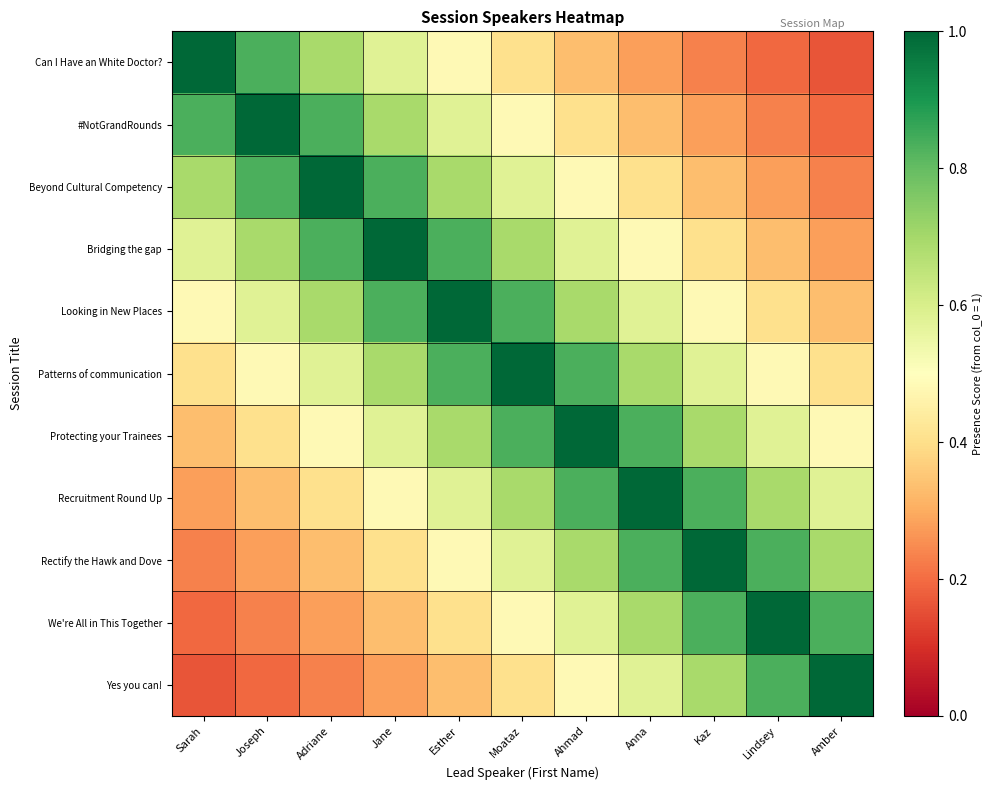

Reading left to right, extract all data points from this chart.

Can I Have an White Doctor?: Sarah=1.0	Joseph=0.8	Adriane=0.7	Jane=0.6	Esther=0.5	Moataz=0.4	Ahmad=0.3	Anna=0.3	Kaz=0.2	Lindsey=0.2	Amber=0.2
#NotGrandRounds: Sarah=0.8	Joseph=1.0	Adriane=0.8	Jane=0.7	Esther=0.6	Moataz=0.5	Ahmad=0.4	Anna=0.3	Kaz=0.3	Lindsey=0.2	Amber=0.2
Beyond Cultural Competency: Sarah=0.7	Joseph=0.8	Adriane=1.0	Jane=0.8	Esther=0.7	Moataz=0.6	Ahmad=0.5	Anna=0.4	Kaz=0.3	Lindsey=0.3	Amber=0.2
Bridging the gap: Sarah=0.6	Joseph=0.7	Adriane=0.8	Jane=1.0	Esther=0.8	Moataz=0.7	Ahmad=0.6	Anna=0.5	Kaz=0.4	Lindsey=0.3	Amber=0.3
Looking in New Places: Sarah=0.5	Joseph=0.6	Adriane=0.7	Jane=0.8	Esther=1.0	Moataz=0.8	Ahmad=0.7	Anna=0.6	Kaz=0.5	Lindsey=0.4	Amber=0.3
Patterns of communication: Sarah=0.4	Joseph=0.5	Adriane=0.6	Jane=0.7	Esther=0.8	Moataz=1.0	Ahmad=0.8	Anna=0.7	Kaz=0.6	Lindsey=0.5	Amber=0.4
Protecting your Trainees: Sarah=0.3	Joseph=0.4	Adriane=0.5	Jane=0.6	Esther=0.7	Moataz=0.8	Ahmad=1.0	Anna=0.8	Kaz=0.7	Lindsey=0.6	Amber=0.5
Recruitment Round Up: Sarah=0.3	Joseph=0.3	Adriane=0.4	Jane=0.5	Esther=0.6	Moataz=0.7	Ahmad=0.8	Anna=1.0	Kaz=0.8	Lindsey=0.7	Amber=0.6
Rectify the Hawk and Dove: Sarah=0.2	Joseph=0.3	Adriane=0.3	Jane=0.4	Esther=0.5	Moataz=0.6	Ahmad=0.7	Anna=0.8	Kaz=1.0	Lindsey=0.8	Amber=0.7
We're All in This Together: Sarah=0.2	Joseph=0.2	Adriane=0.3	Jane=0.3	Esther=0.4	Moataz=0.5	Ahmad=0.6	Anna=0.7	Kaz=0.8	Lindsey=1.0	Amber=0.8
Yes you can!: Sarah=0.2	Joseph=0.2	Adriane=0.2	Jane=0.3	Esther=0.3	Moataz=0.4	Ahmad=0.5	Anna=0.6	Kaz=0.7	Lindsey=0.8	Amber=1.0